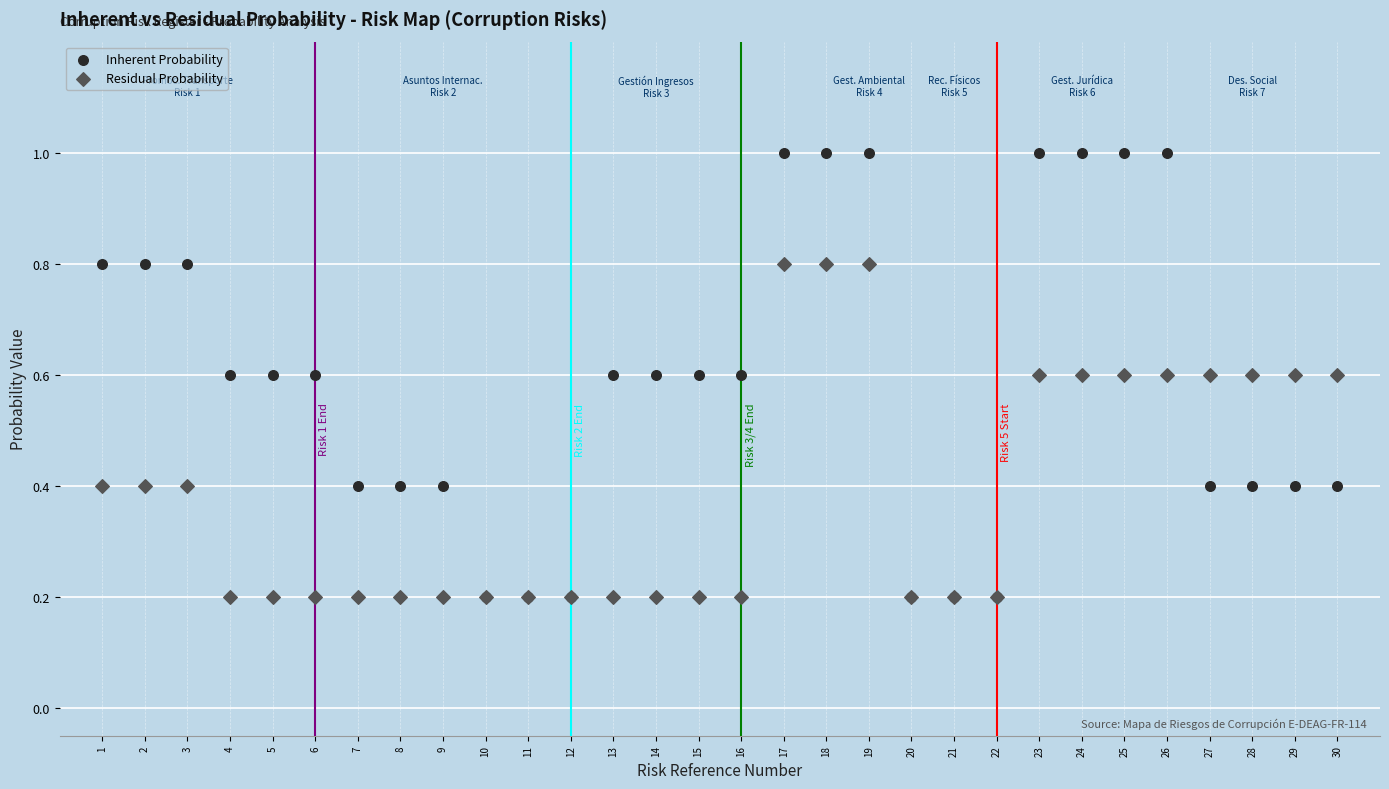

Which series contains the highest Y value?

Inherent Probability